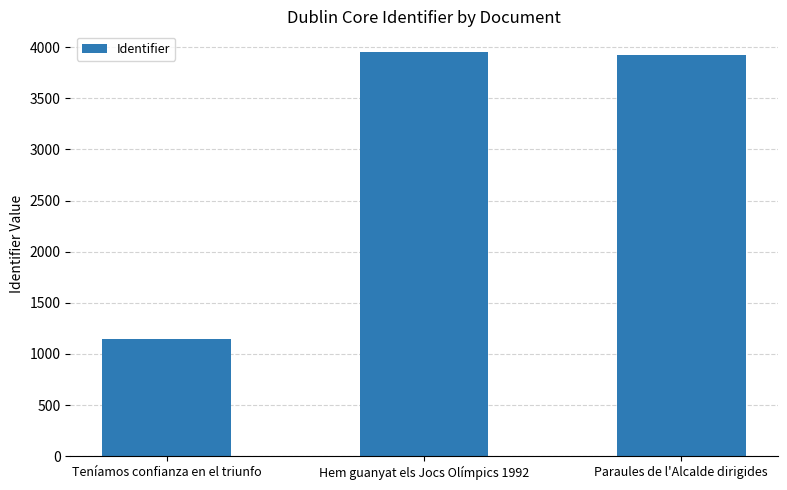

Approximately how many times larger is the value at Paraules de l'Alcalde dirigides compared to Hem guanyat els Jocs Olímpics 1992?

1.0